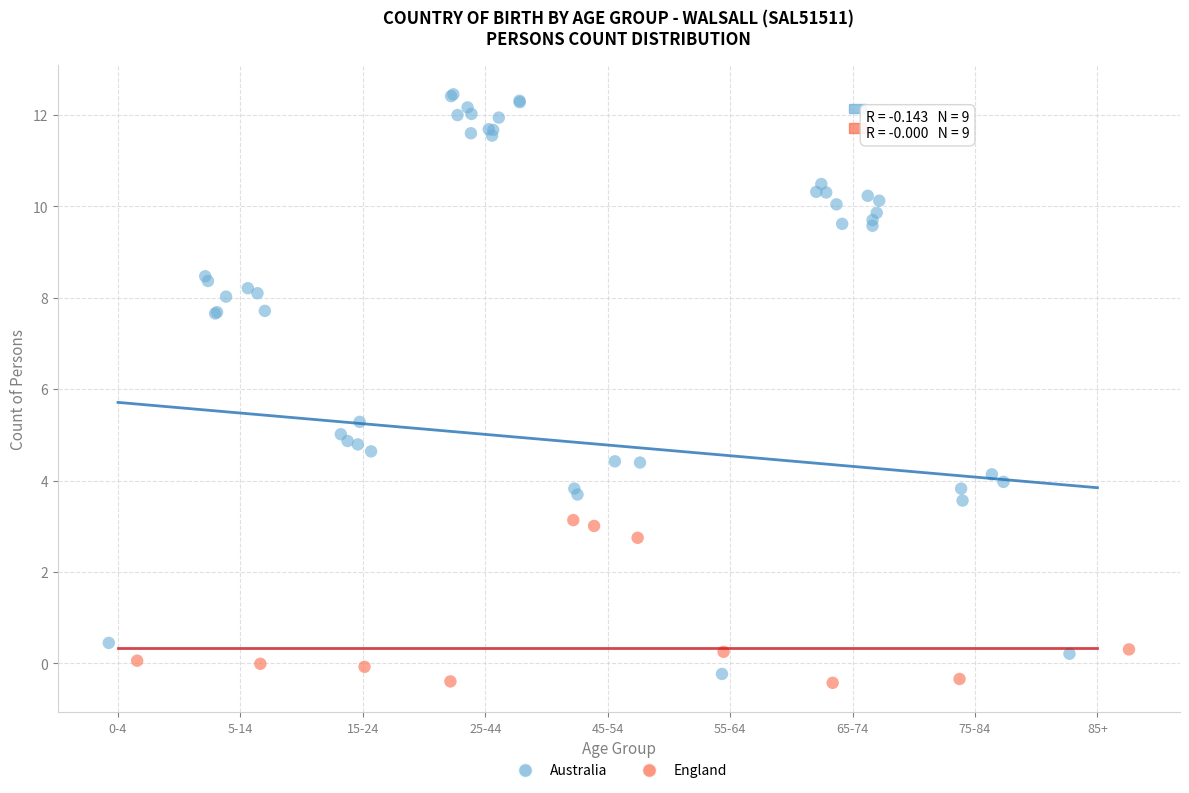

Which series has the widest spread of Y values?

Australia